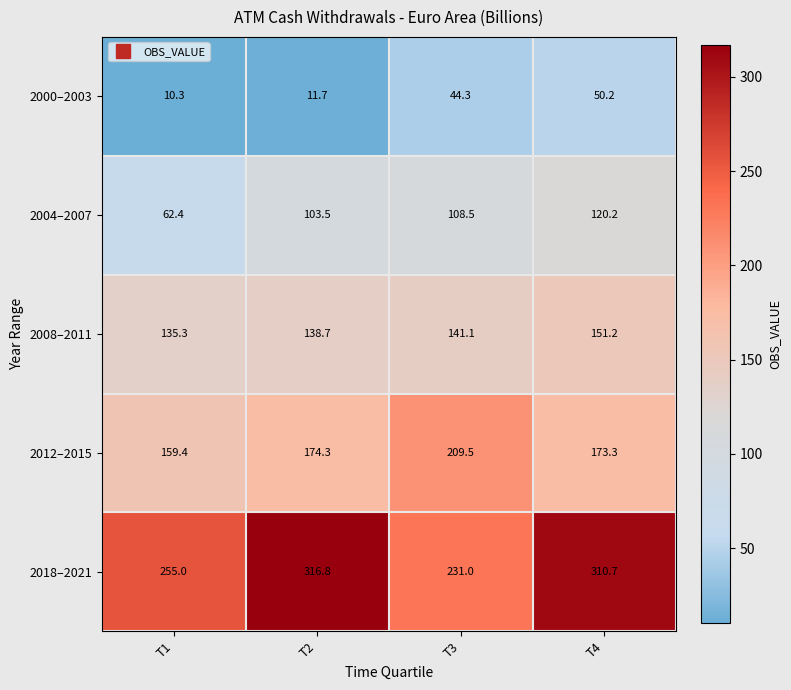

What is the smallest value displayed?

10.3